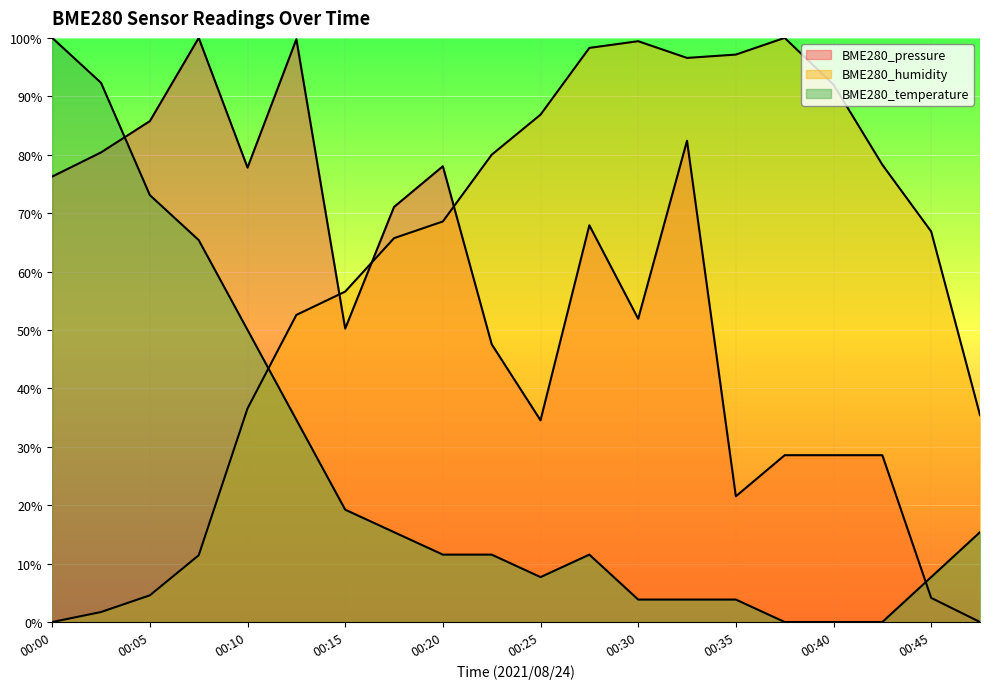

Which label corresponds to the largest value in the chart?

00:08